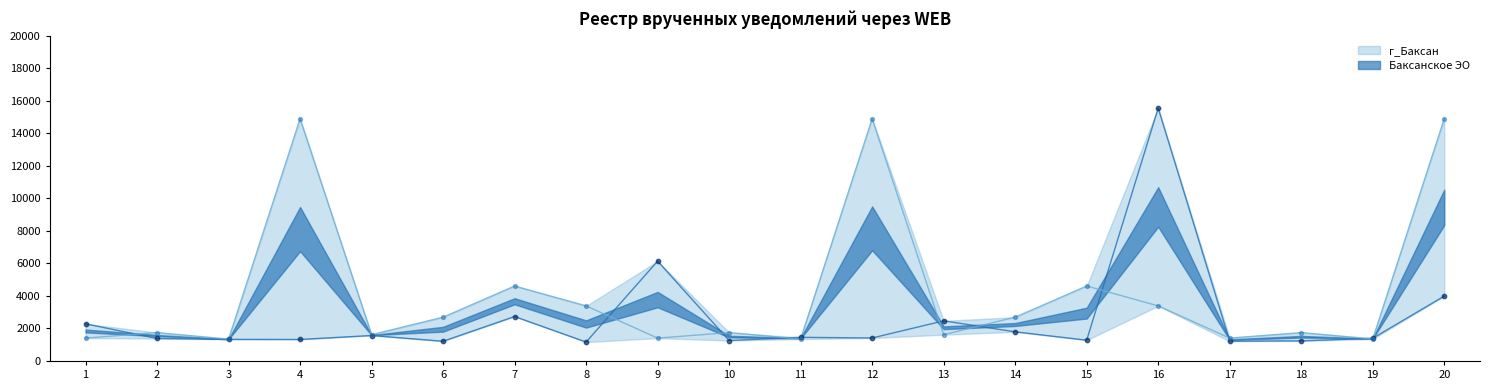

Is the value of Баксанское ЭО at 15 greater than the value of г_Баксан at 12?

No